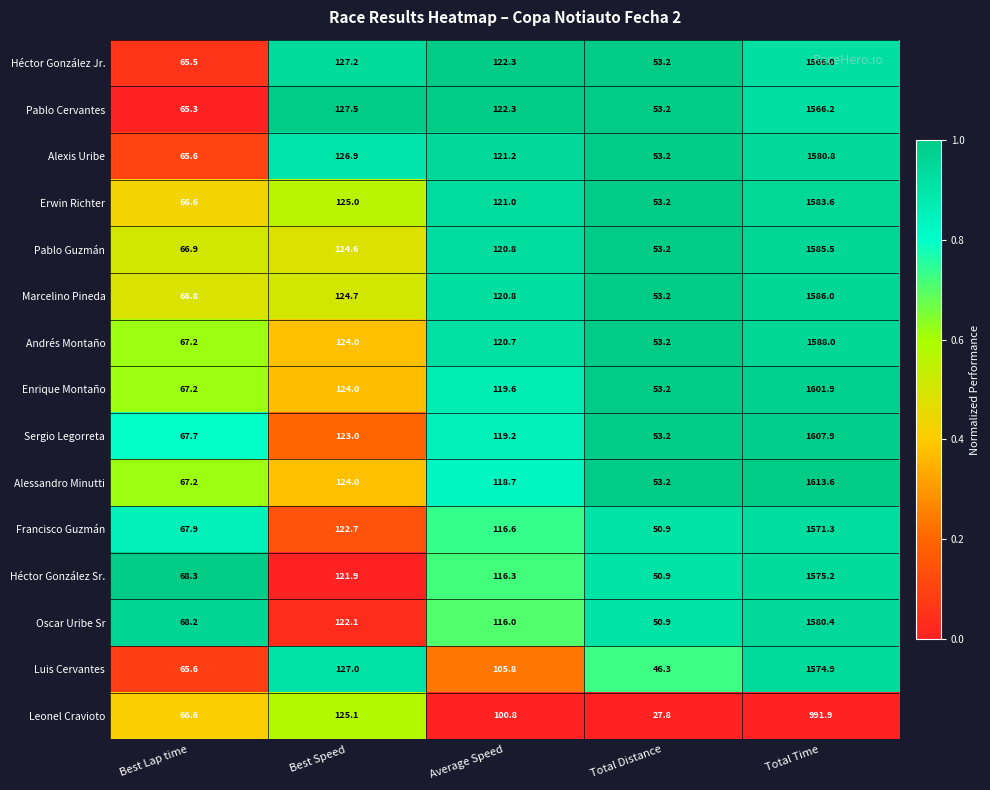

Which series has the widest spread of values?

Alessandro Minutti